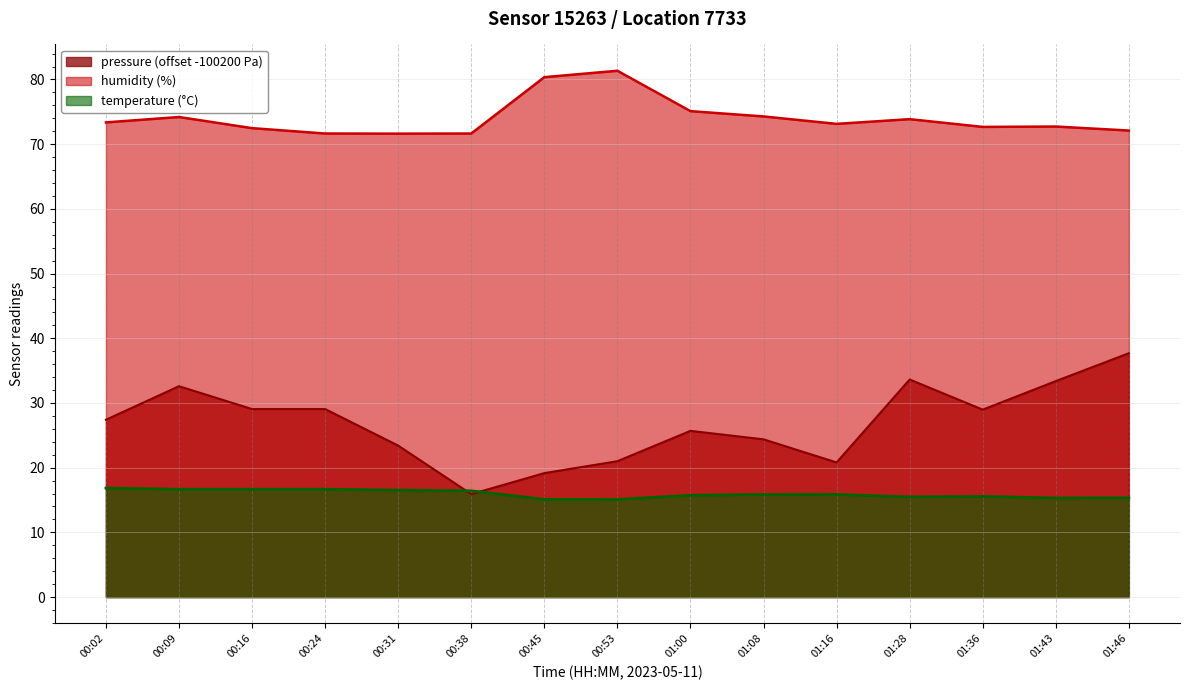

What is the sum of all temperature values?

239.1